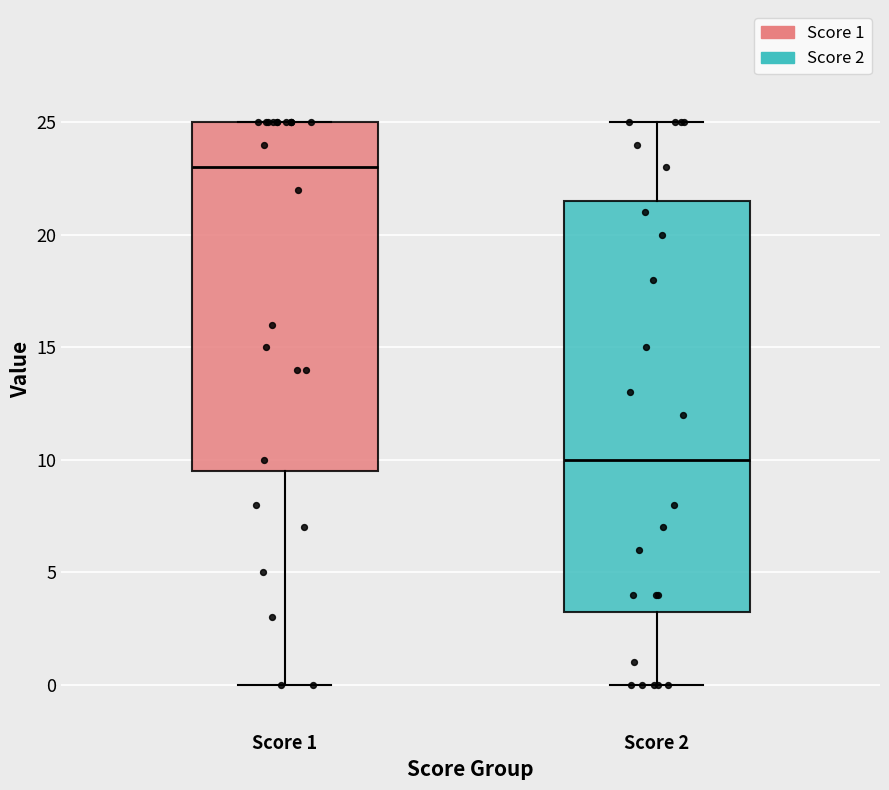

Reading left to right, read every box against the y-axis: the position of its median line, the range the box covers, and the ends of its whiskers. The values are not printed on the chart, so give them approximately, as read against the axis.

Score 1: median 23.0, box 9.5 to 25.0, whiskers 0.0 to 25.0
Score 2: median 10.0, box 3.5 to 21.5, whiskers 0.0 to 25.0